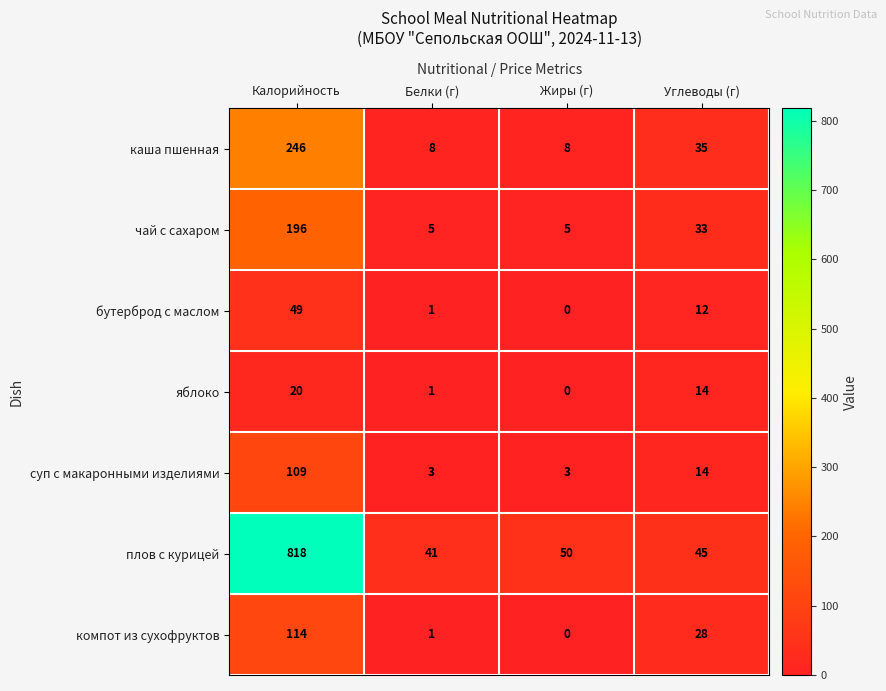

Reading right to left, what are all the values shown in this chart?

каша пшенная: 35	8	8	246
чай с сахаром: 33	5	5	196
бутерброд с маслом: 12	0	1	49
яблоко: 14	0	1	20
суп с макаронными изделиями: 14	3	3	109
плов с курицей: 45	50	41	818
компот из сухофруктов: 28	0	1	114